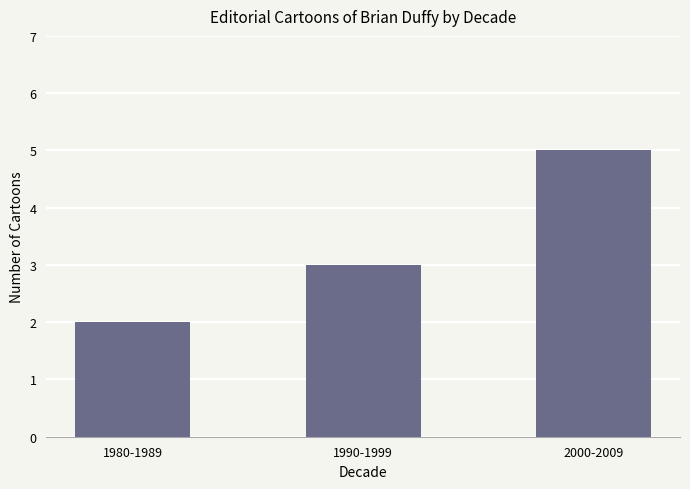

The chart shows a value of 3 at 1990-1999. True or false?

True